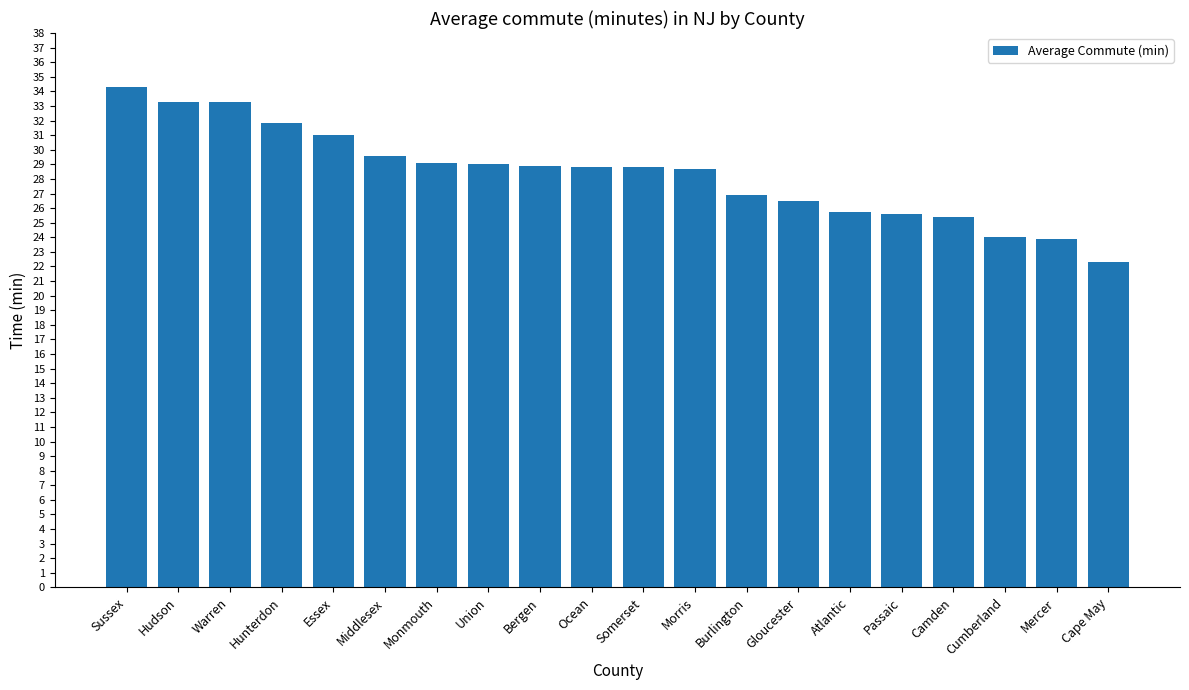

Are the bars horizontal?

No